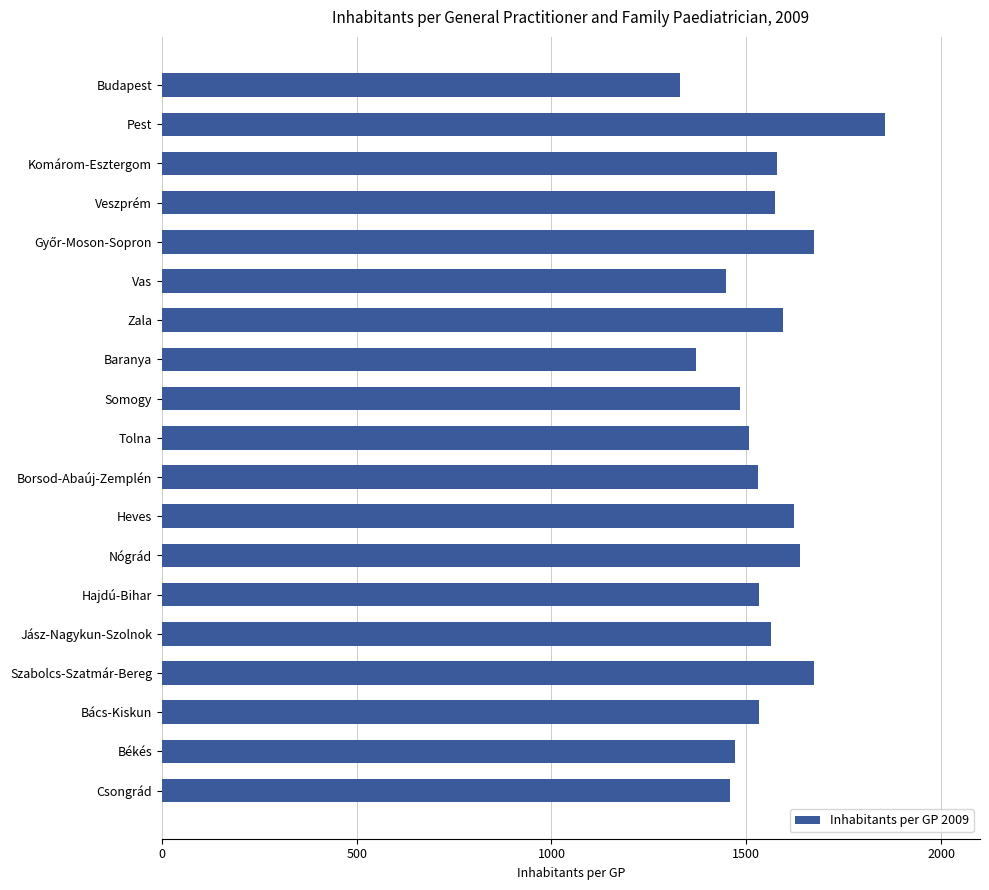

What is the label of the 7th bar from the bottom?

Nógrád